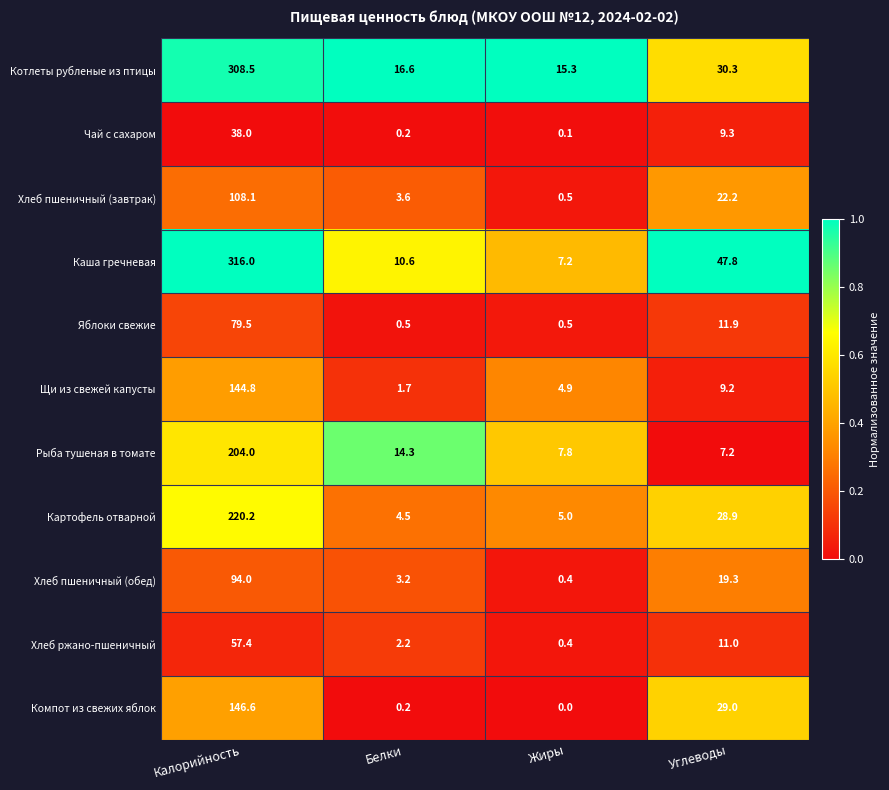

Which series has the largest range (max minus min)?

Каша гречневая